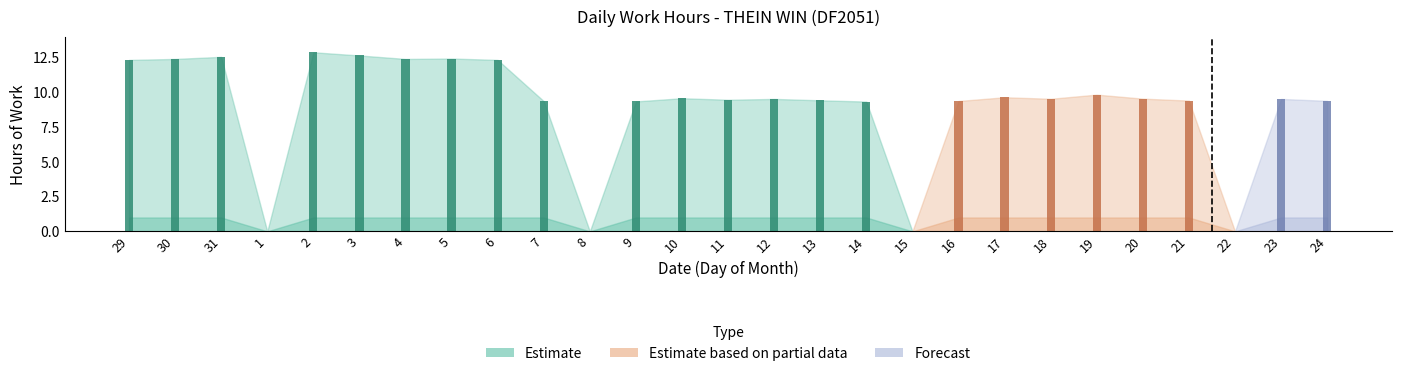

Which category has the highest value across all series?

2